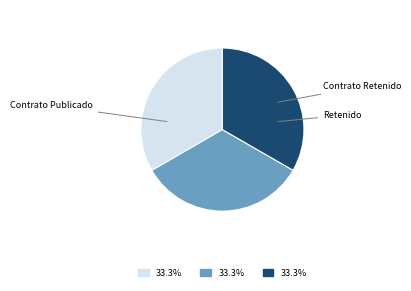

How many slices are in this pie chart?

3